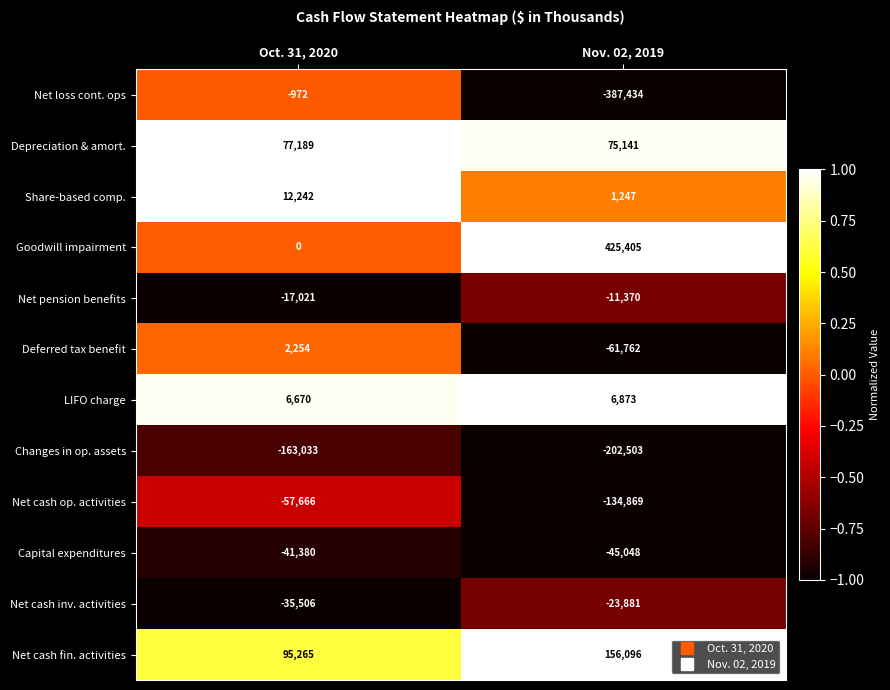

The value of Capital expenditures at Oct. 31, 2020 is -41380. True or false?

True